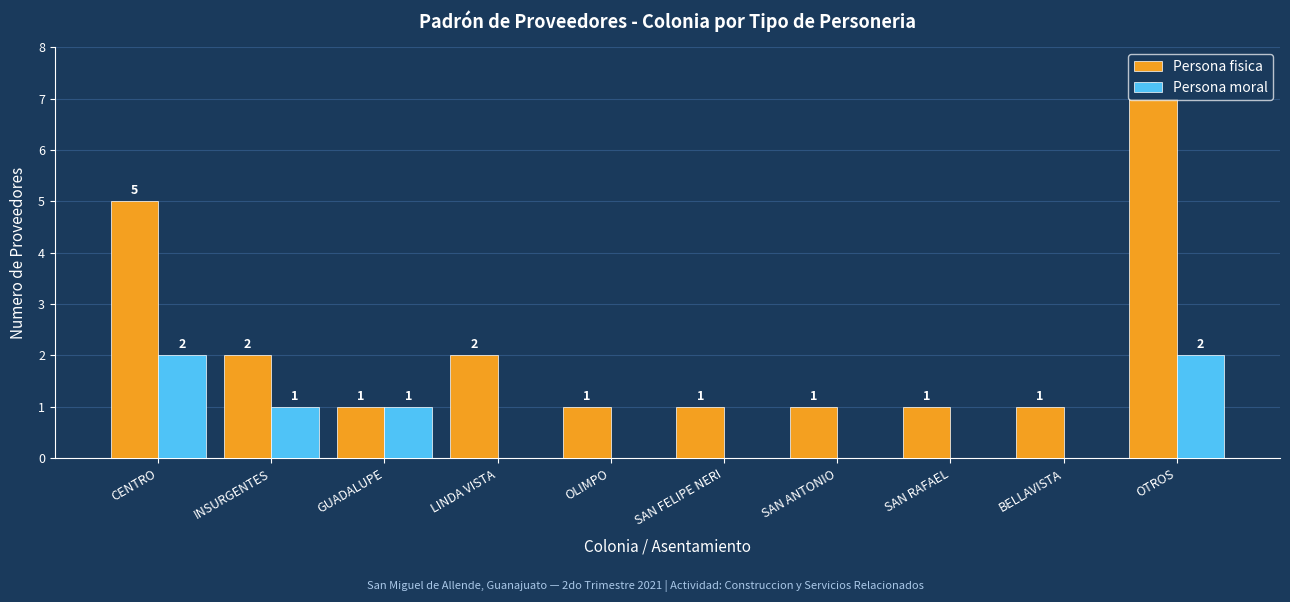

Are the bars grouped side by side (vs. stacked)?

Yes